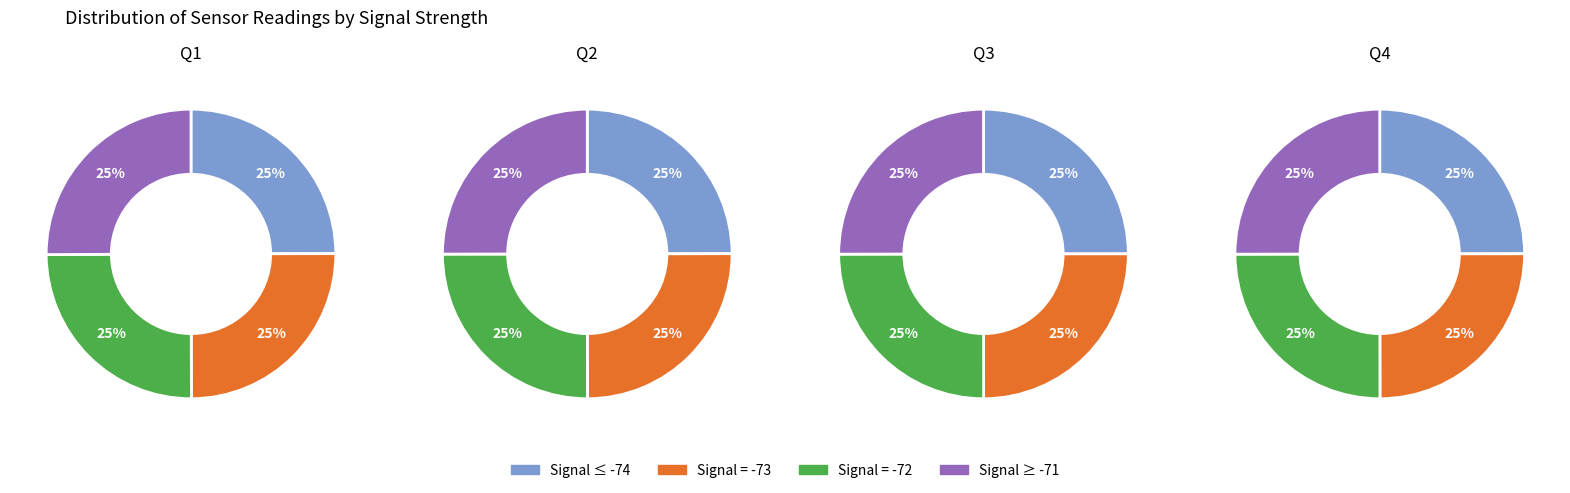

True or false: SDS_P2 accounts for 36% of the total.

False